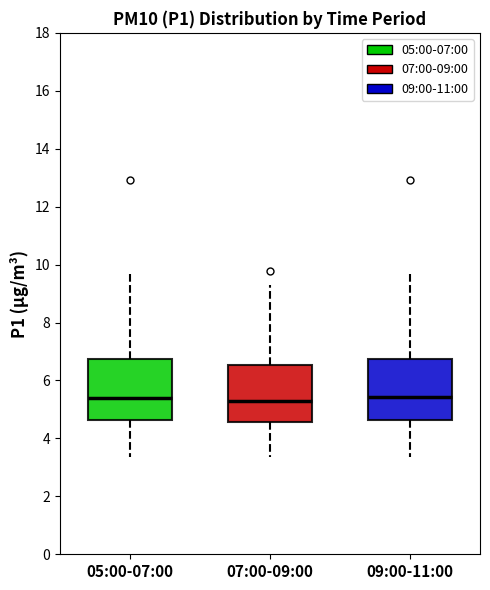

Reading left to right, transcribe this box plot: for each box, give where its median line is, the range the box spans, and where its two whiskers end, as read against the y-axis. The values are not printed on the chart, so give them approximately, as read against the axis.

05:00-07:00: median 5.4, box 4.6 to 6.8, whiskers 3.4 to 9.8
07:00-09:00: median 5.2, box 4.6 to 6.6, whiskers 3.4 to 9.4
09:00-11:00: median 5.4, box 4.6 to 6.8, whiskers 3.4 to 9.8